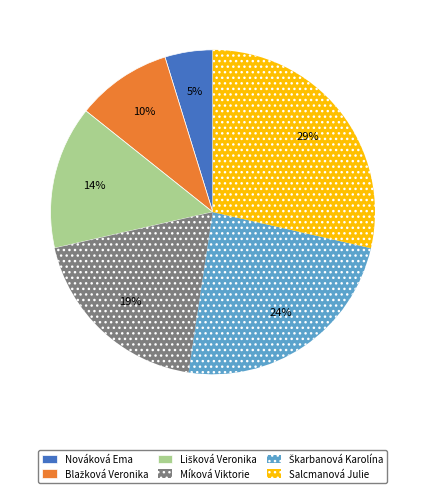

Is it true that Míková Viktorie is 19% of the pie?

True